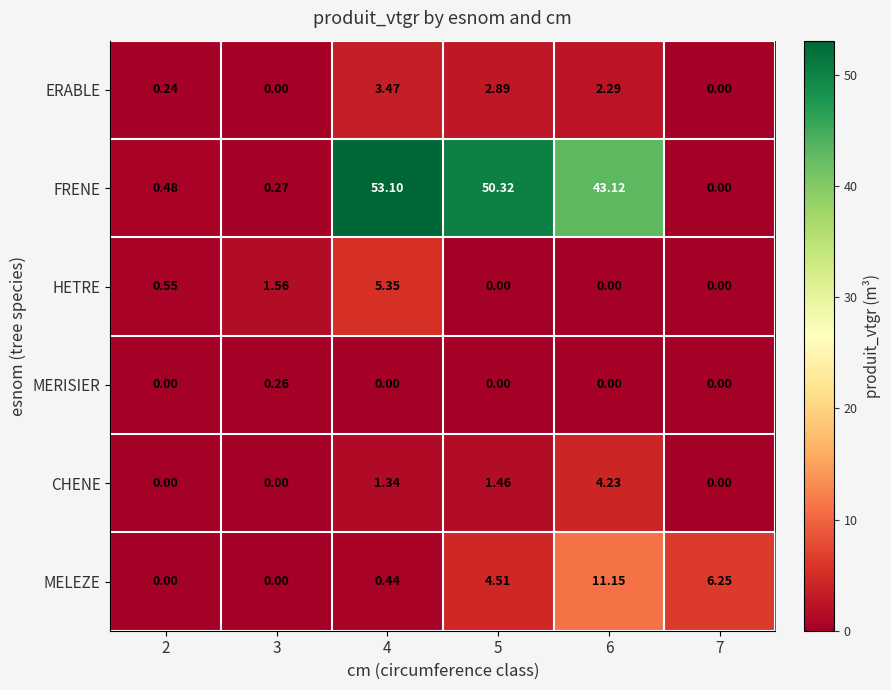

What is the spread (max minus min) of values at 4?

53.1